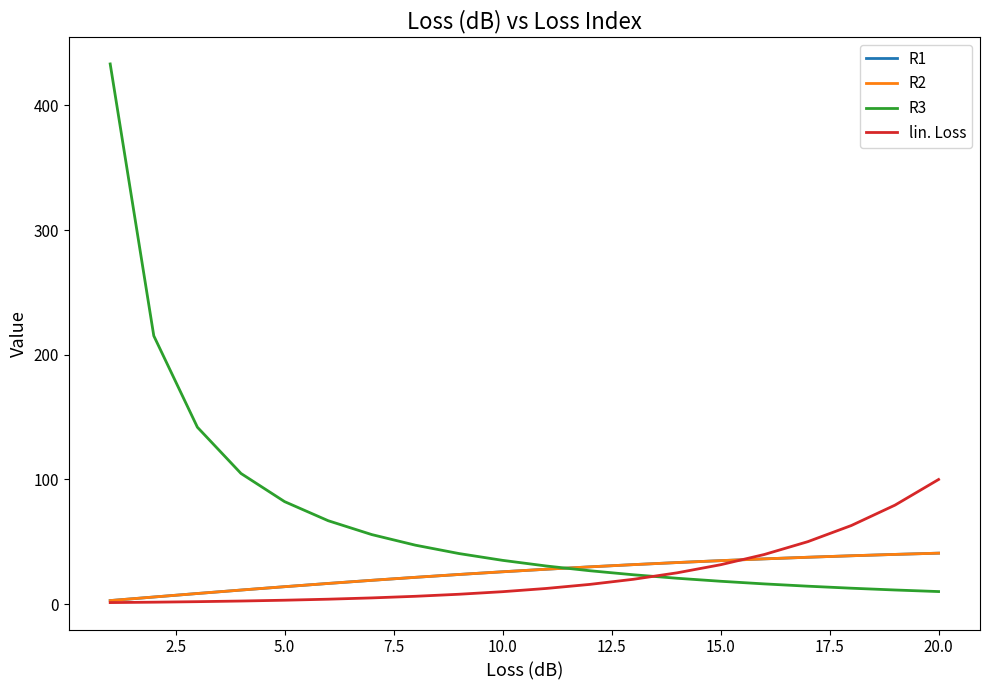

Does the chart have visible grid lines?

No